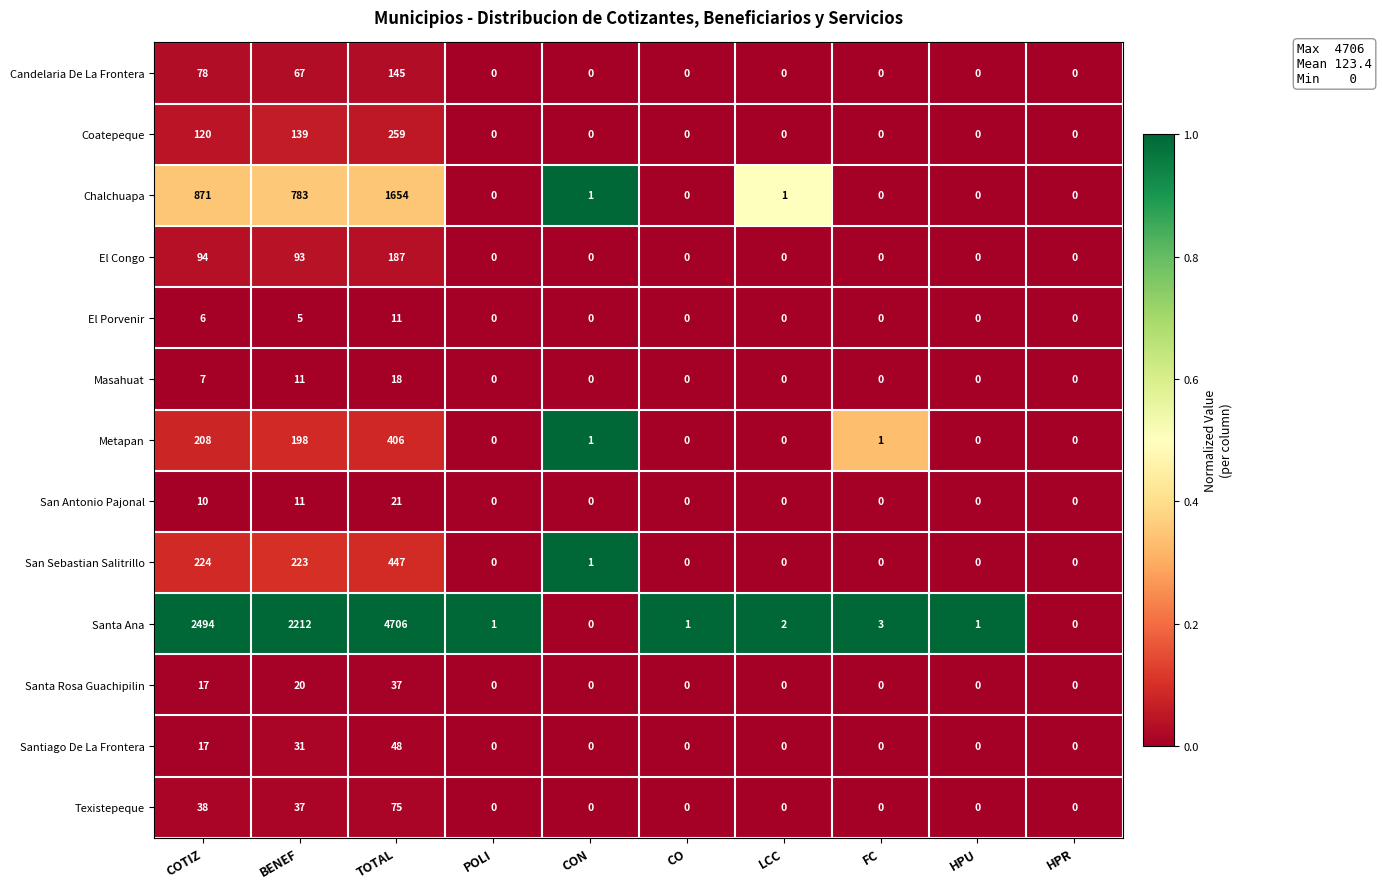

What is the maximum value shown in the chart?

4706